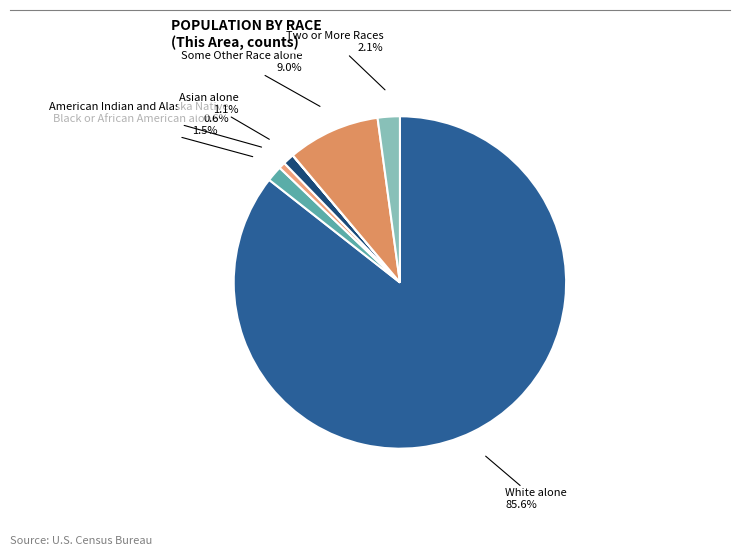

Rank the categories by value from highest to lowest.

White alone, Some Other Race alone, Two or More Races, Black or African American alone, Asian alone, American Indian and Alaska Native, Native Hawaiian and Other Pacific